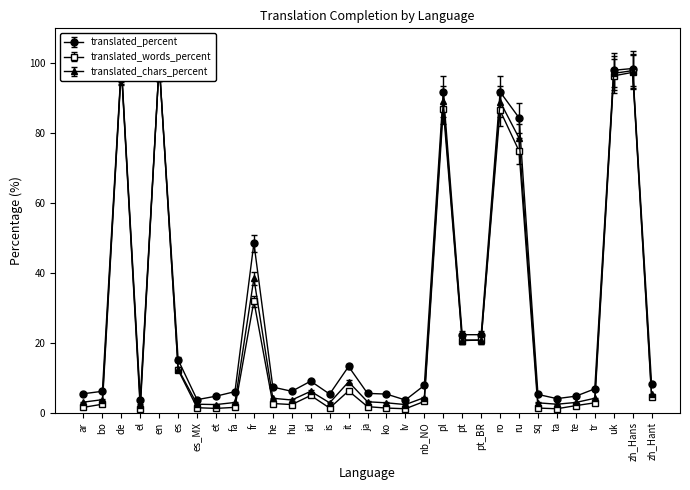

What is the approximate value of translated_words_percent at pt_BR?

20.8